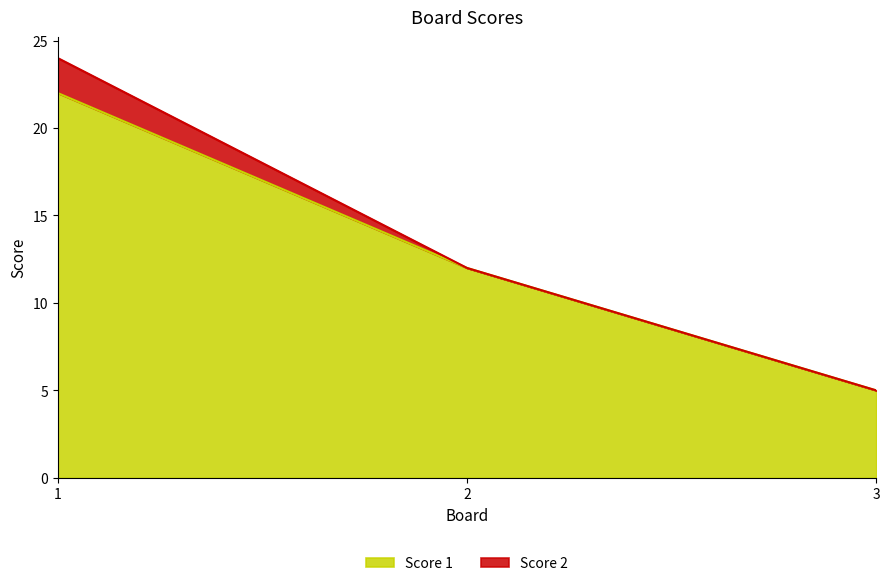

What is the value of the 3rd point from the left?

5